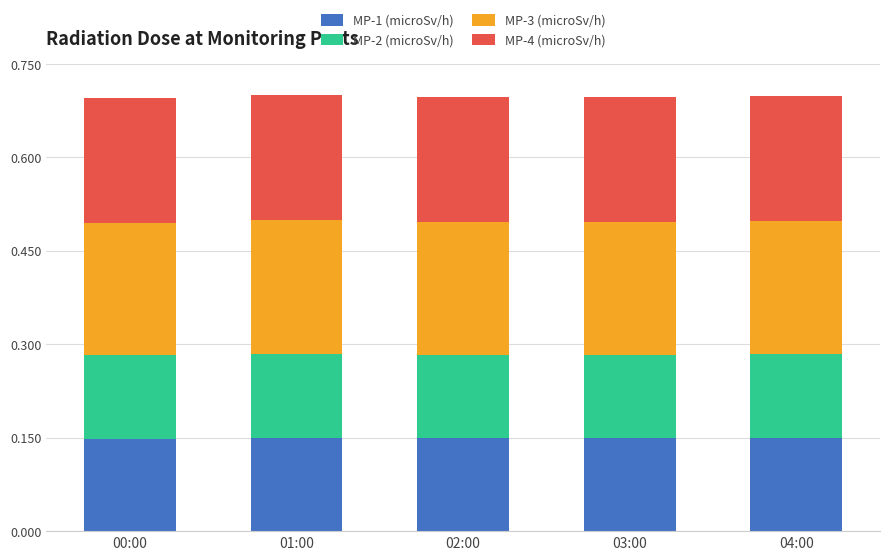

What is the total value across all series at 01:00?

0.7